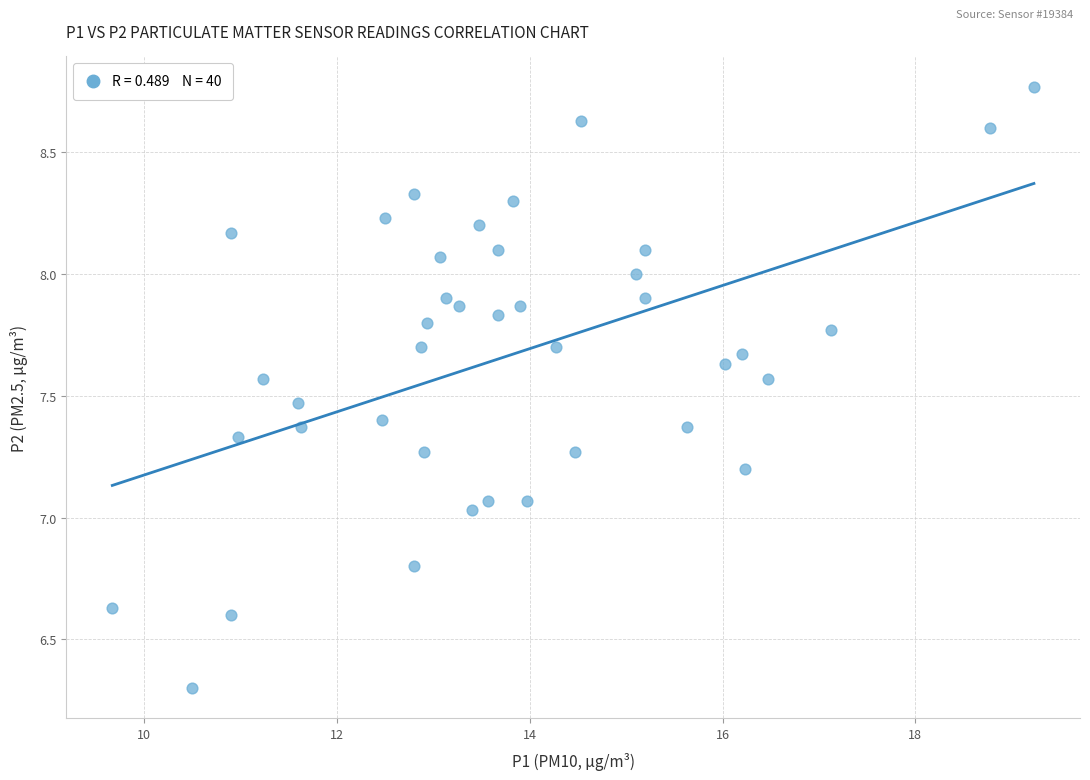

What is the range of X values (max minus min)?

9.6